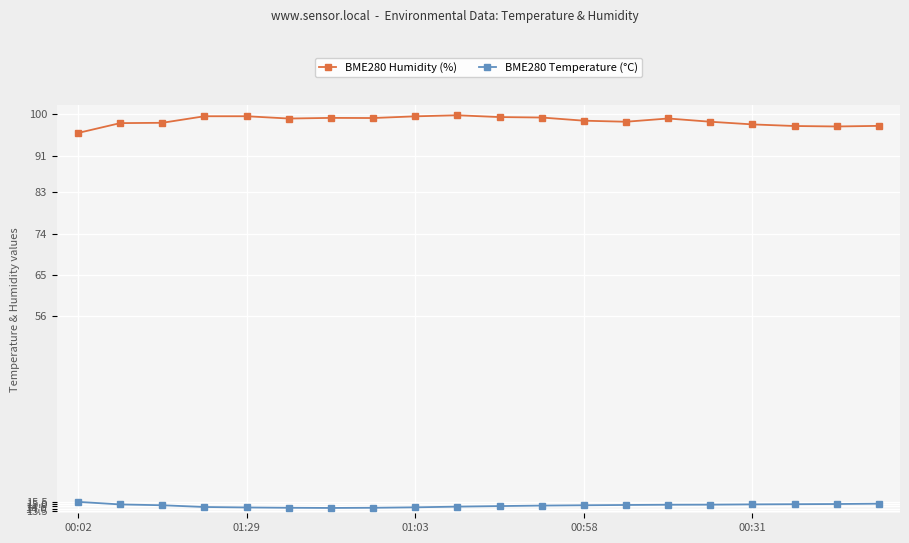

What is the sum of all BME280 Humidity (%) values?

1971.2